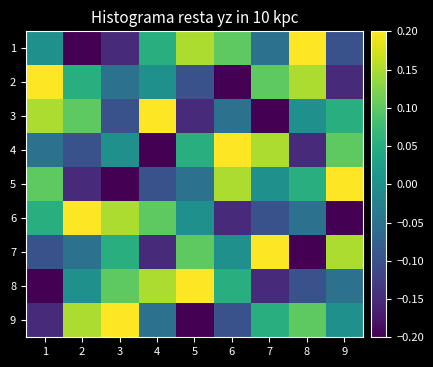

Count the number of categories in the chart.

9